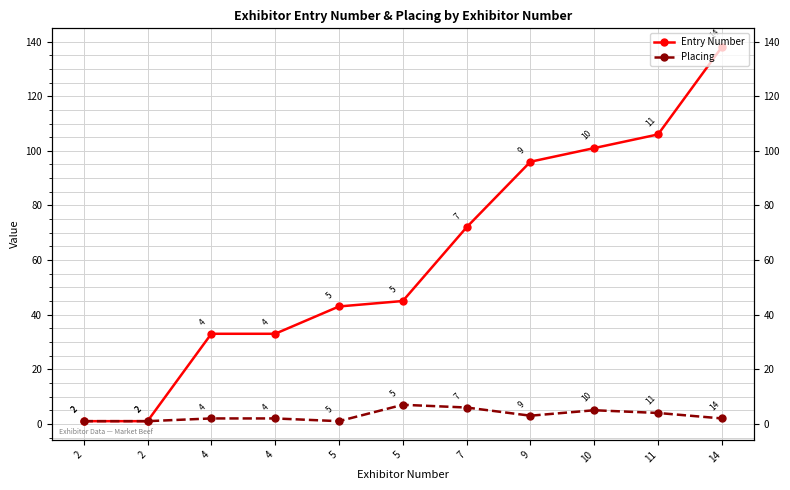

Is this an area chart (filled region under the line)?

No